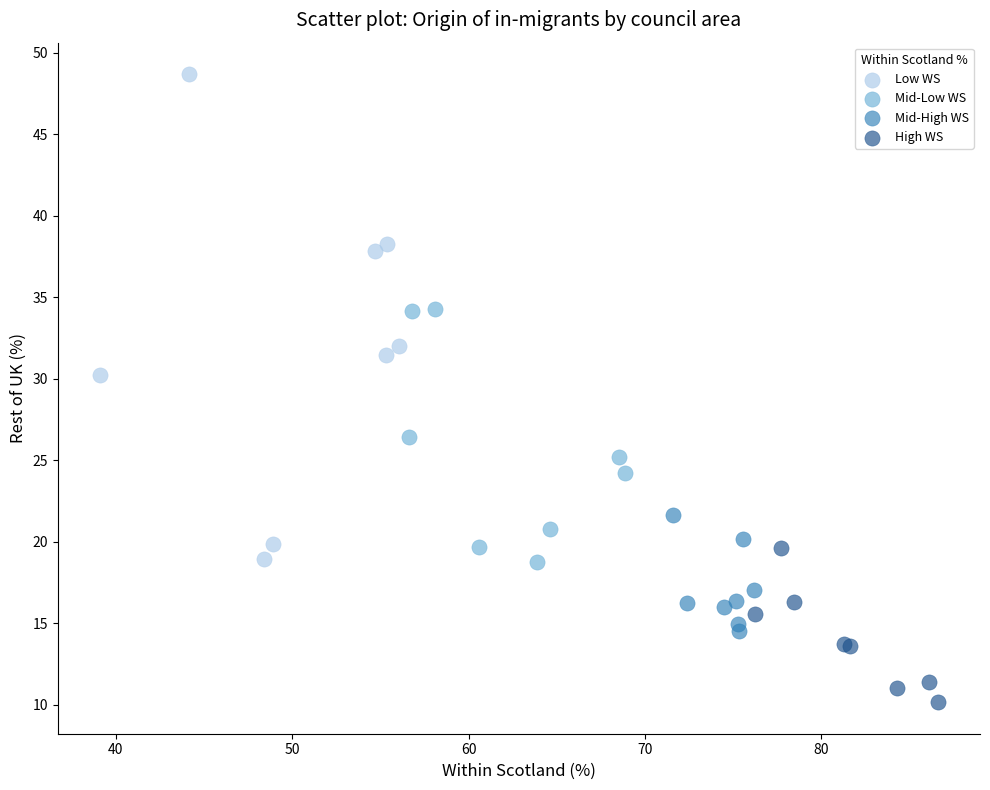

Which series contains the highest Y value?

Low WS